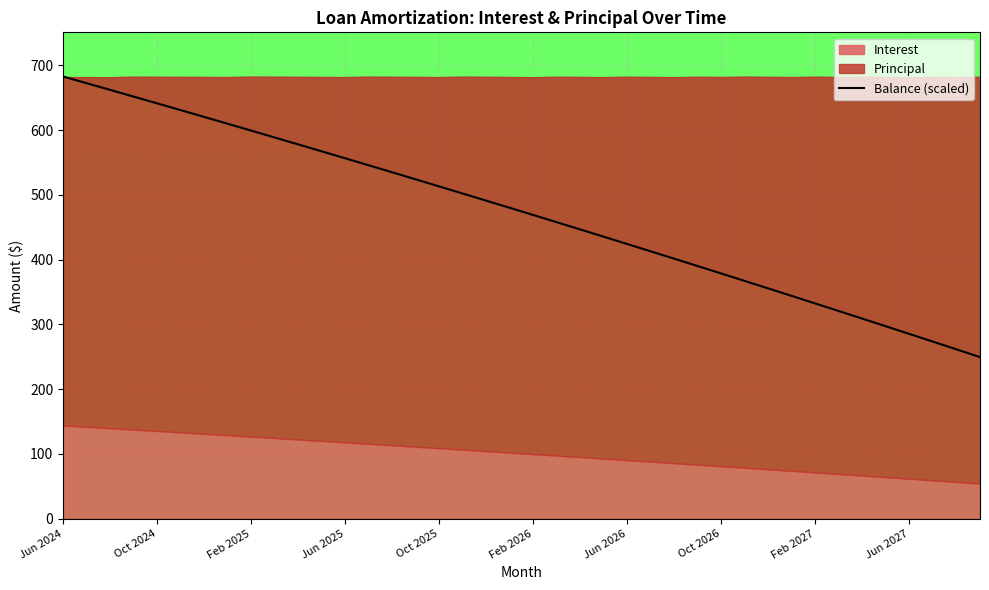

True or false: the data shows 378.5 at Oct 2026.

True